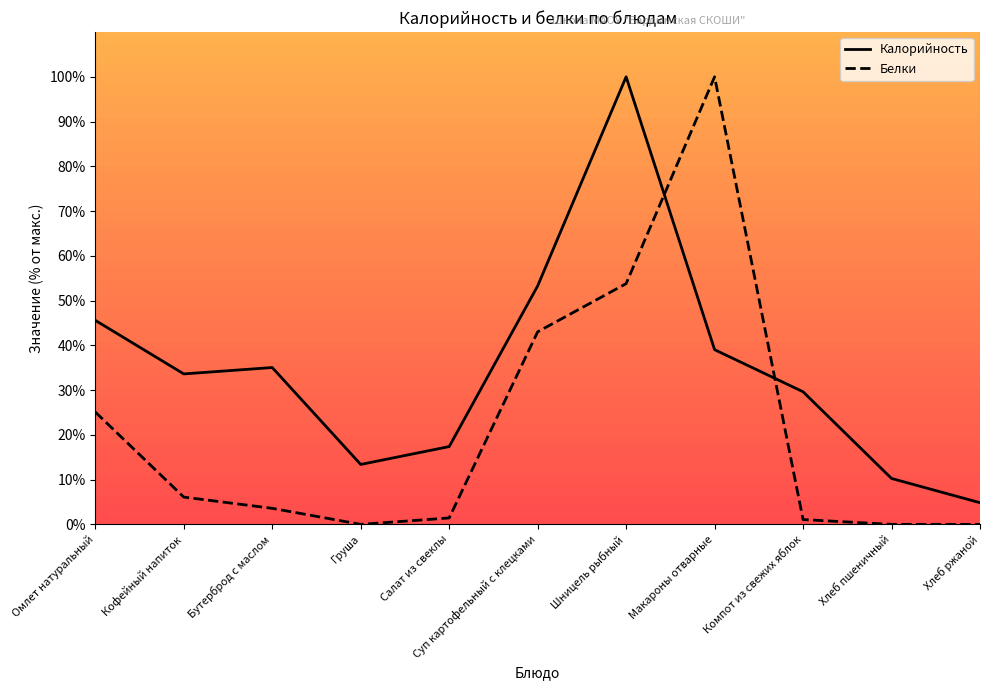

True or false: Калорийность has more than 1 interior local peaks.

True